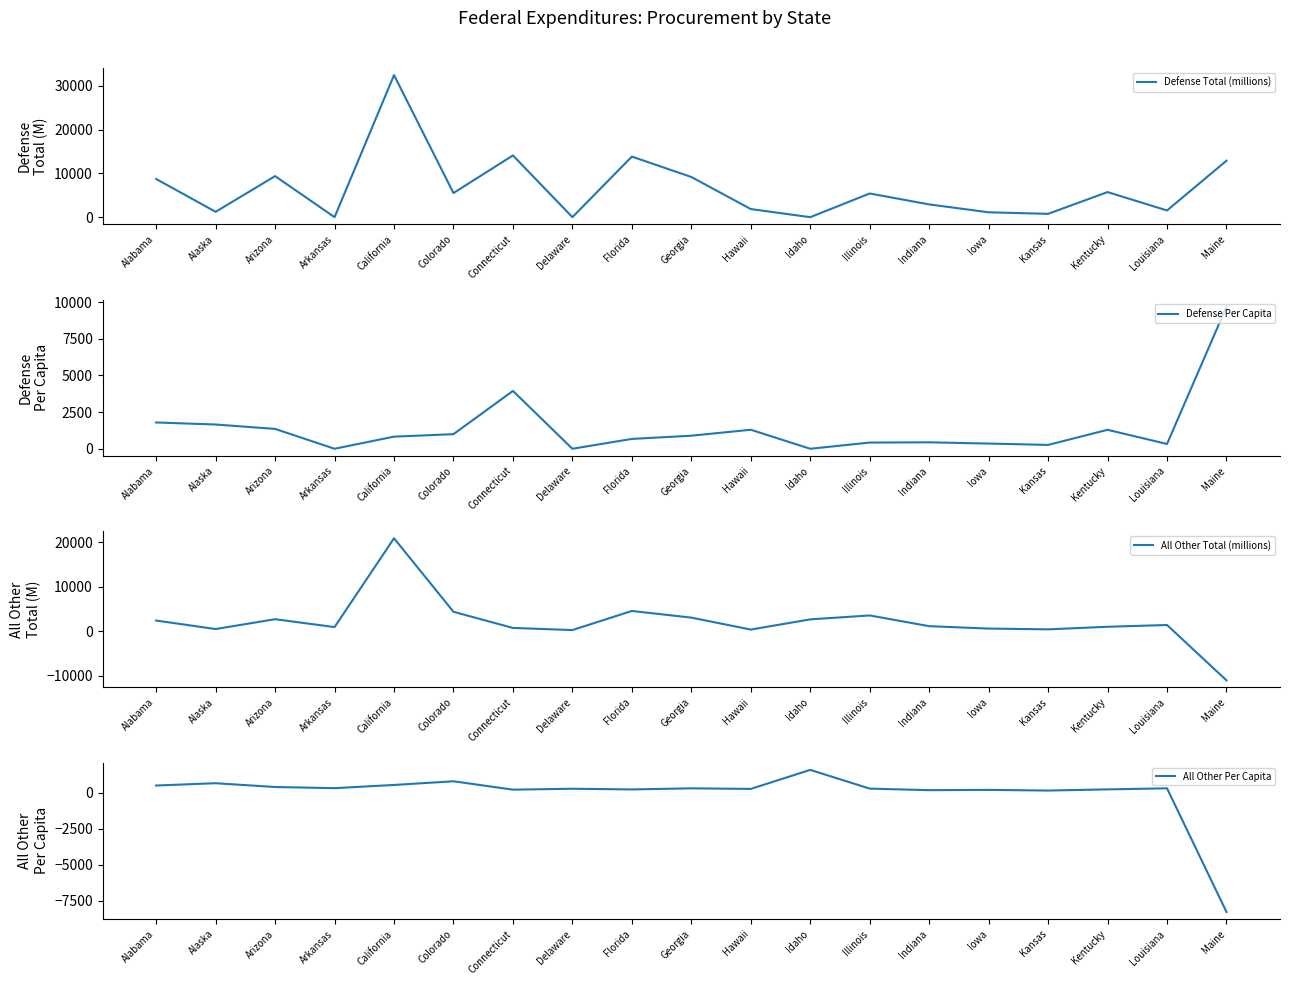

In Defense Per Capita, how many points are higher than both neighbors (excluding endpoints)?

4